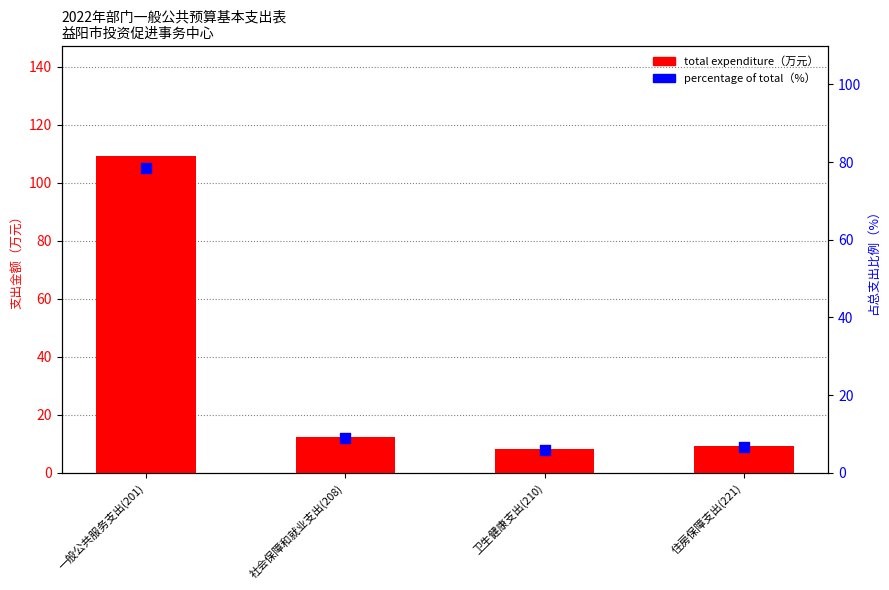

Which series has the largest total across all categories?

total expenditure